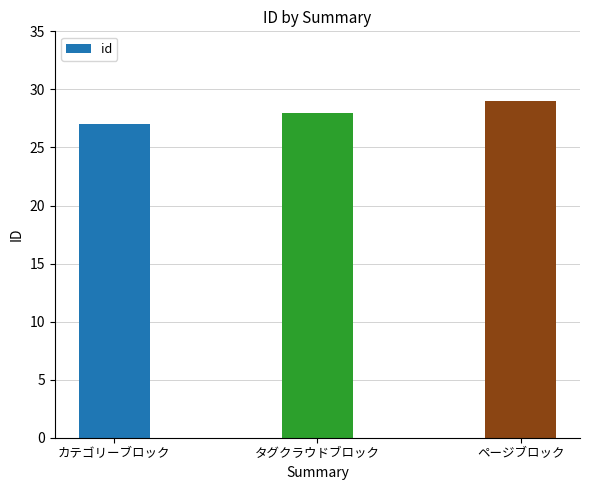

How many values are between 27 and 29?

3